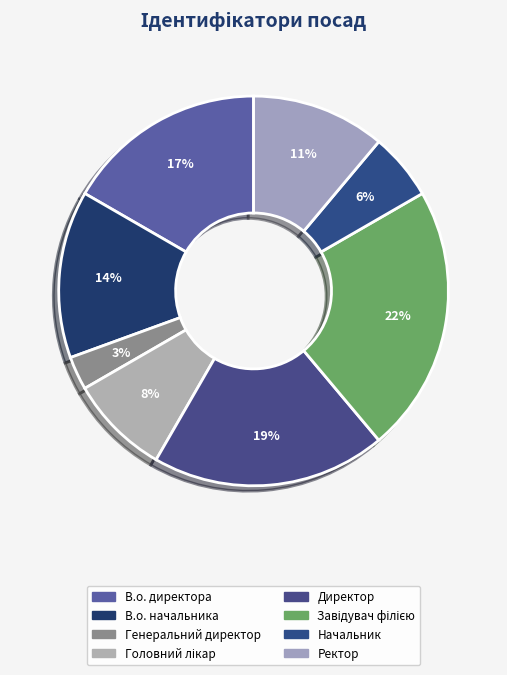

What is the ratio of the value at Завідувач філією to the value at Ректор?

2.0